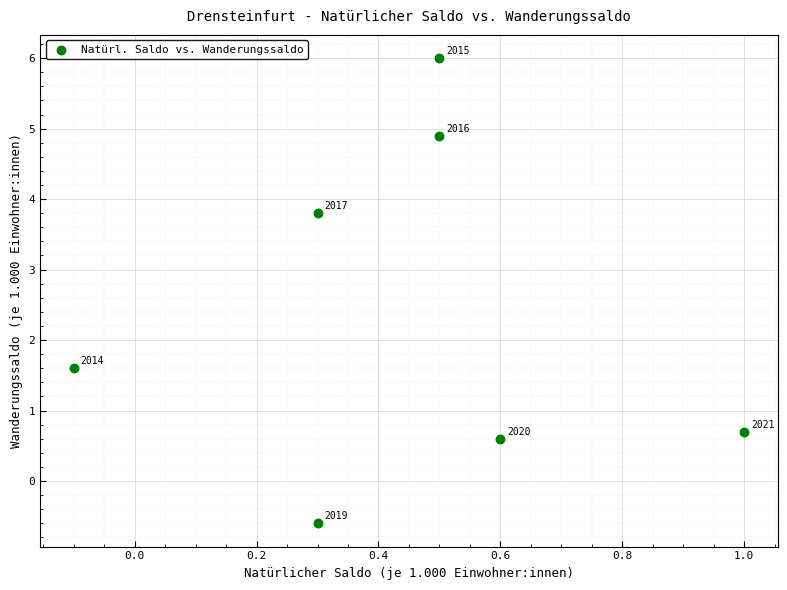

What is the average Y value?

2.4